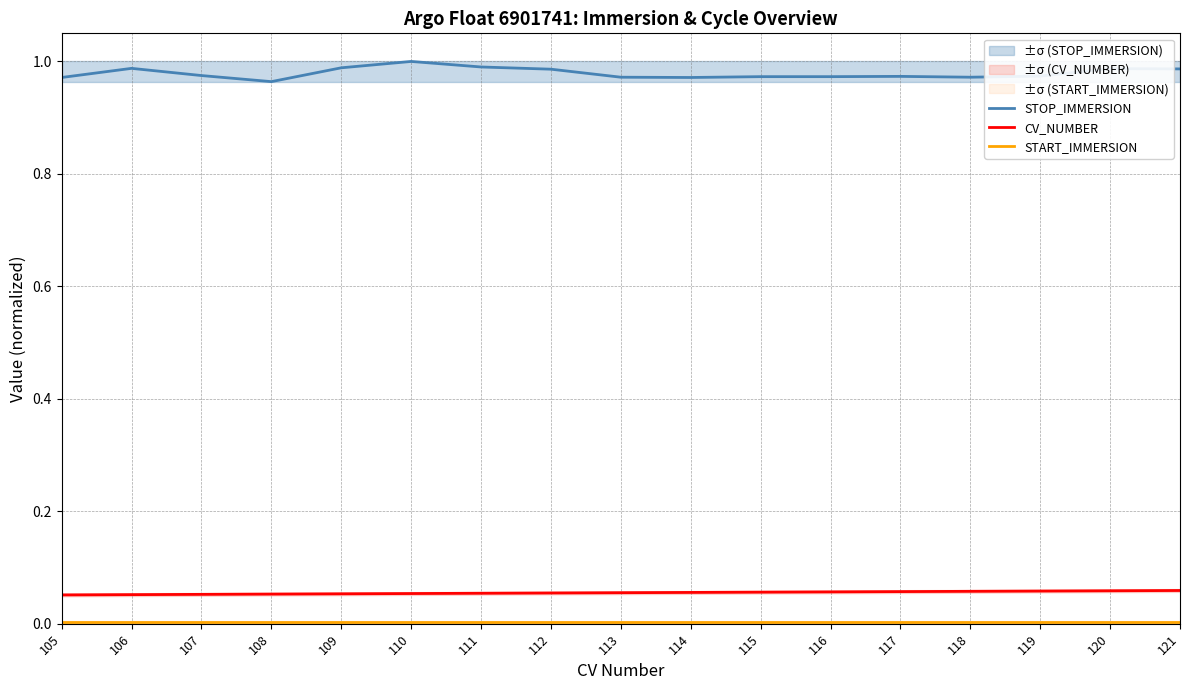

True or false: CV_NUMBER and STOP_IMMERSION cross at least once.

False